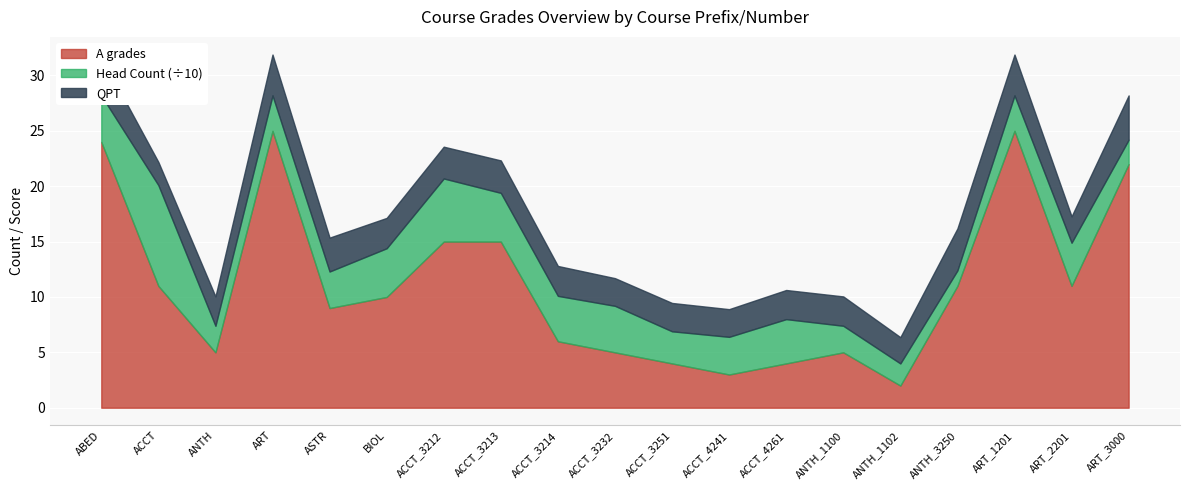

True or false: Head Count and A grades intersect in this chart.

False